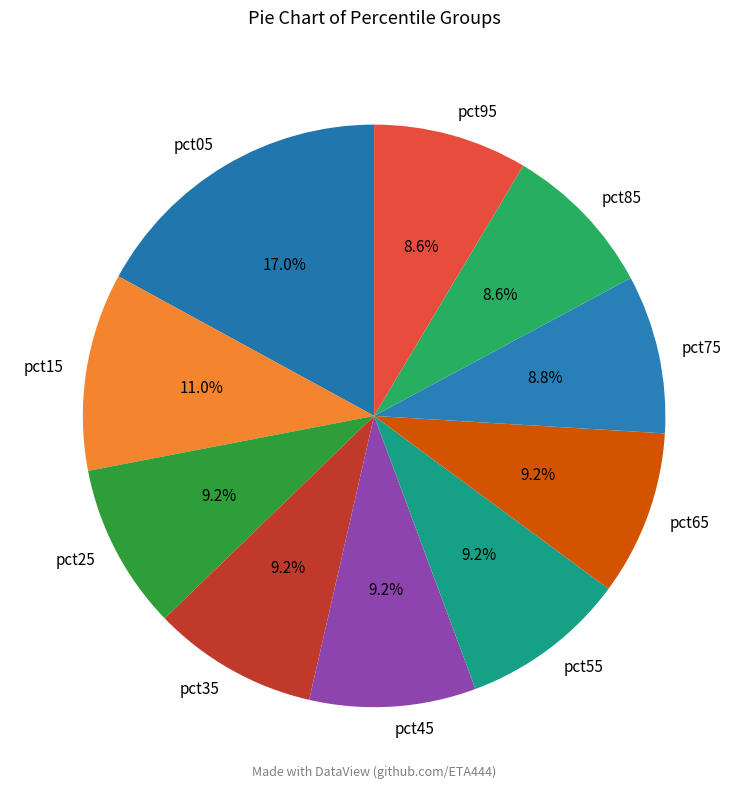

Combined, do pct55 and pct95 account for over 50%?

No